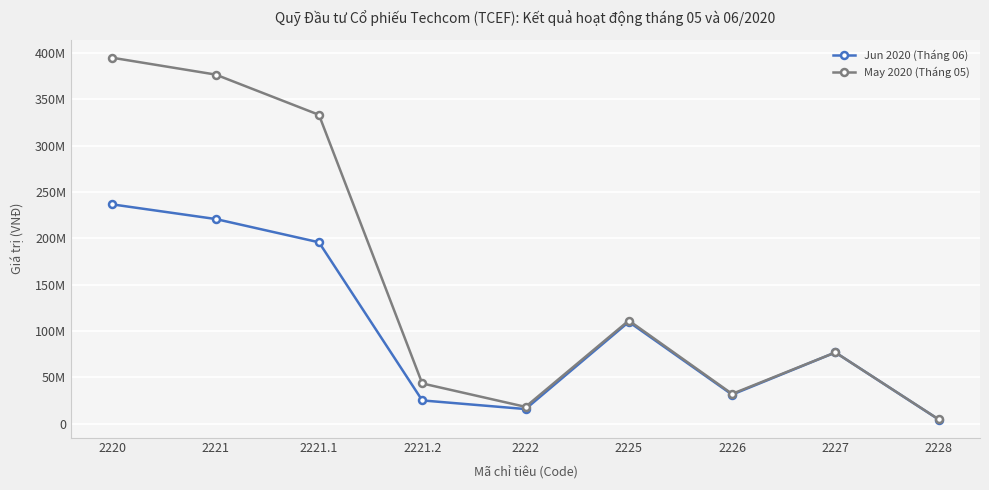

What value does the Jun 2020 (Tháng 06) series have at 2228, to the nearest 50?

4508200